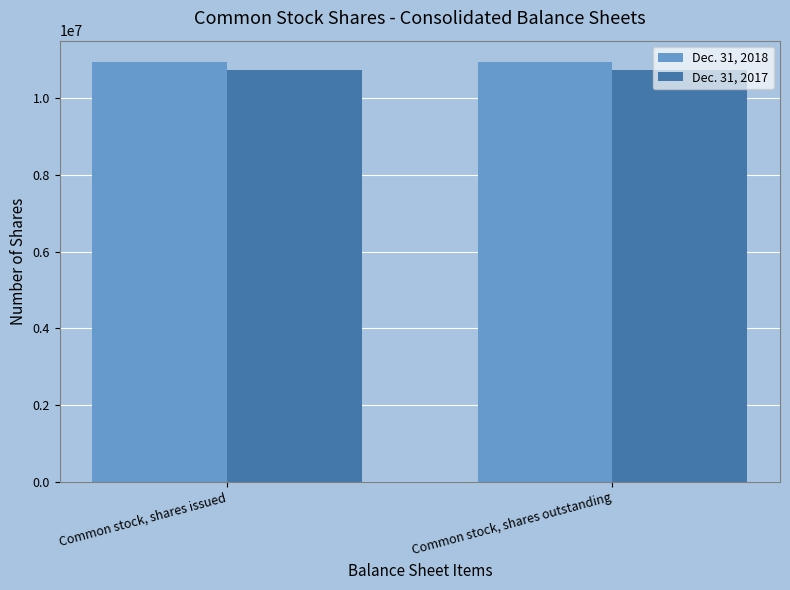

What is the greatest value displayed?

10951579